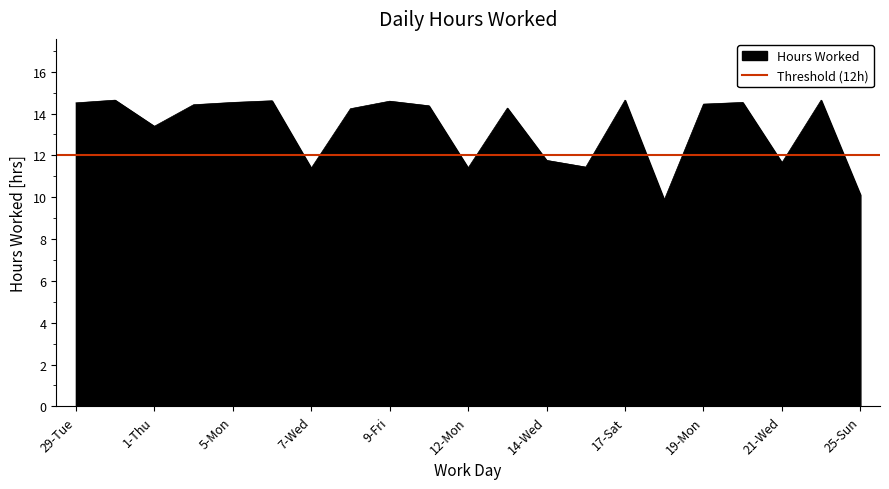

At which label is the value closest to 12?

14-Wed